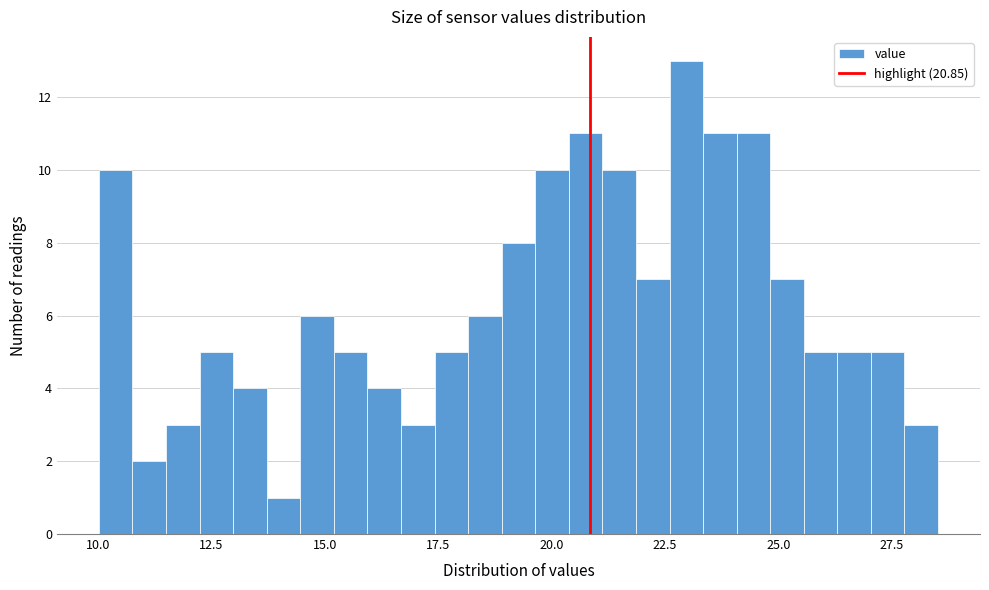

Read against the x-axis, roughly where is the centre of the tallest bar?

23.0